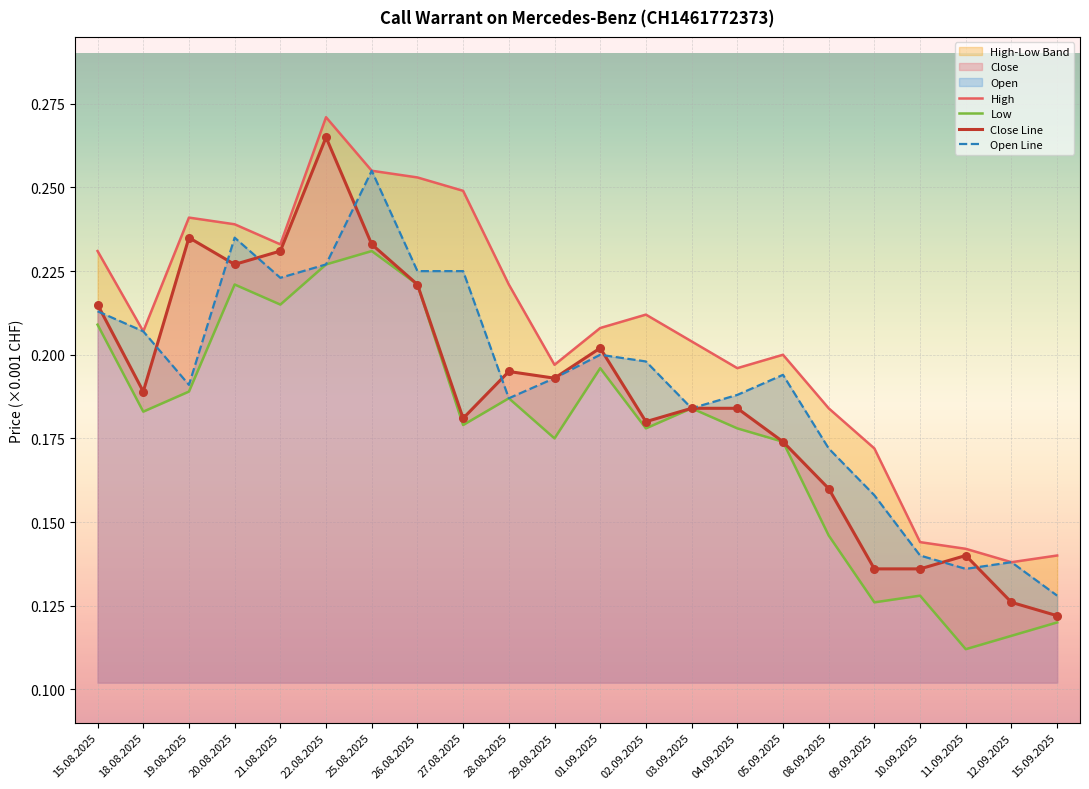

At how many categories does at least one series exceed 196?

15